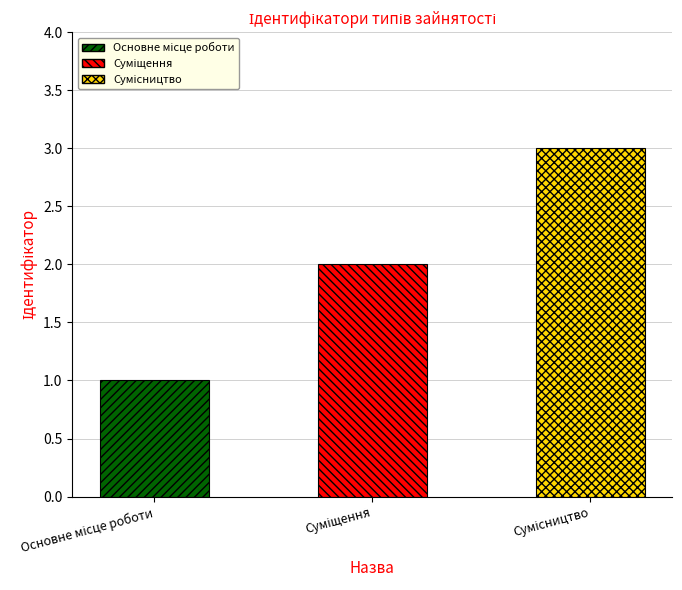

What is the value of the 3rd bar from the left?

3